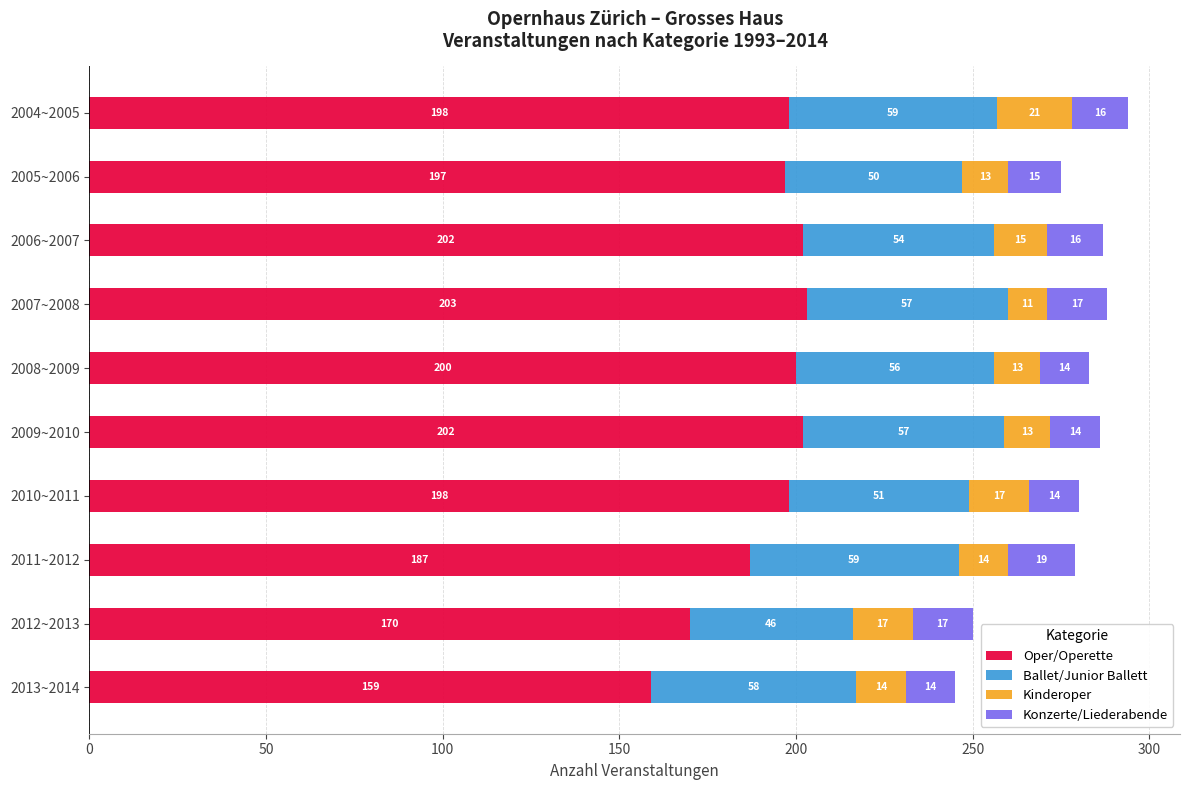

At which label does Oper/Operette reach its minimum?

2013~2014